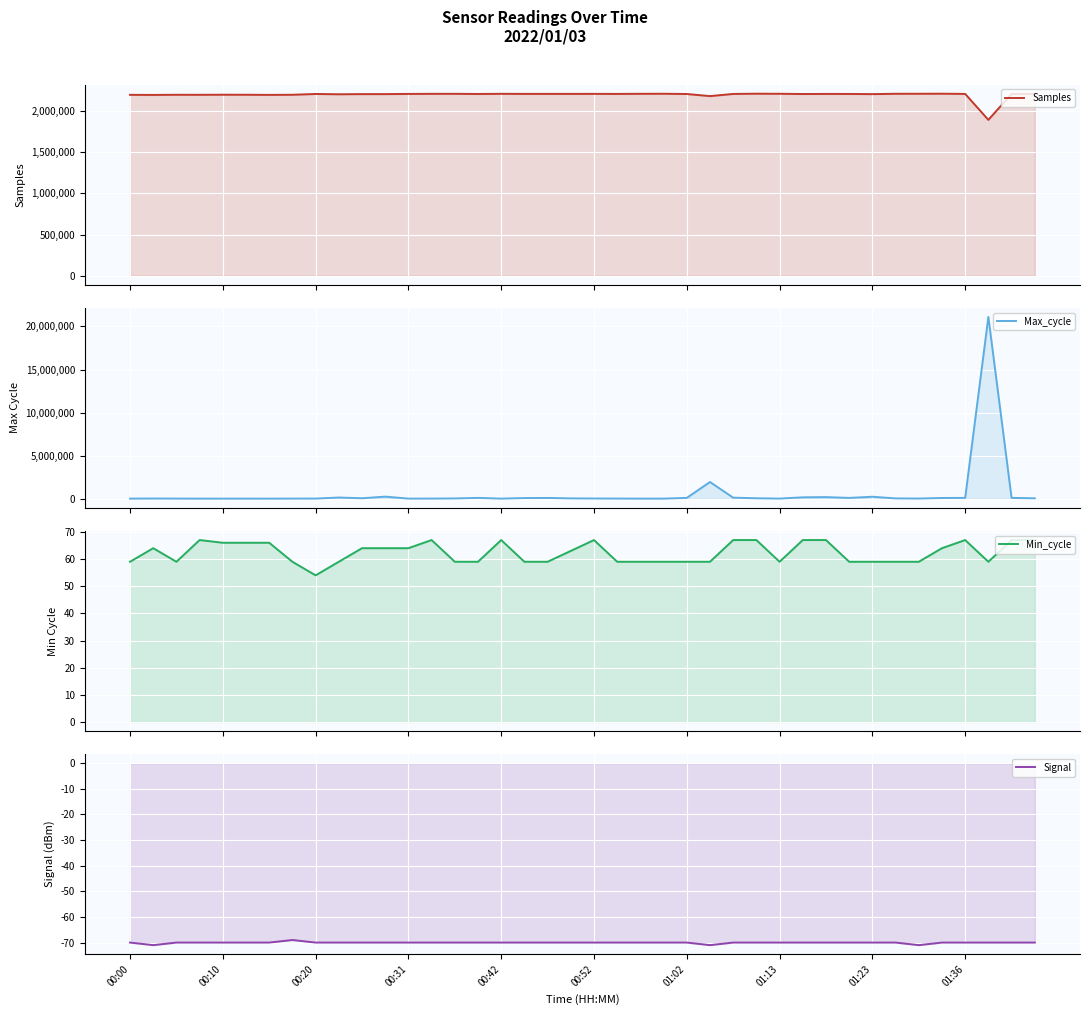

What value does the Signal series have at 15?

-70